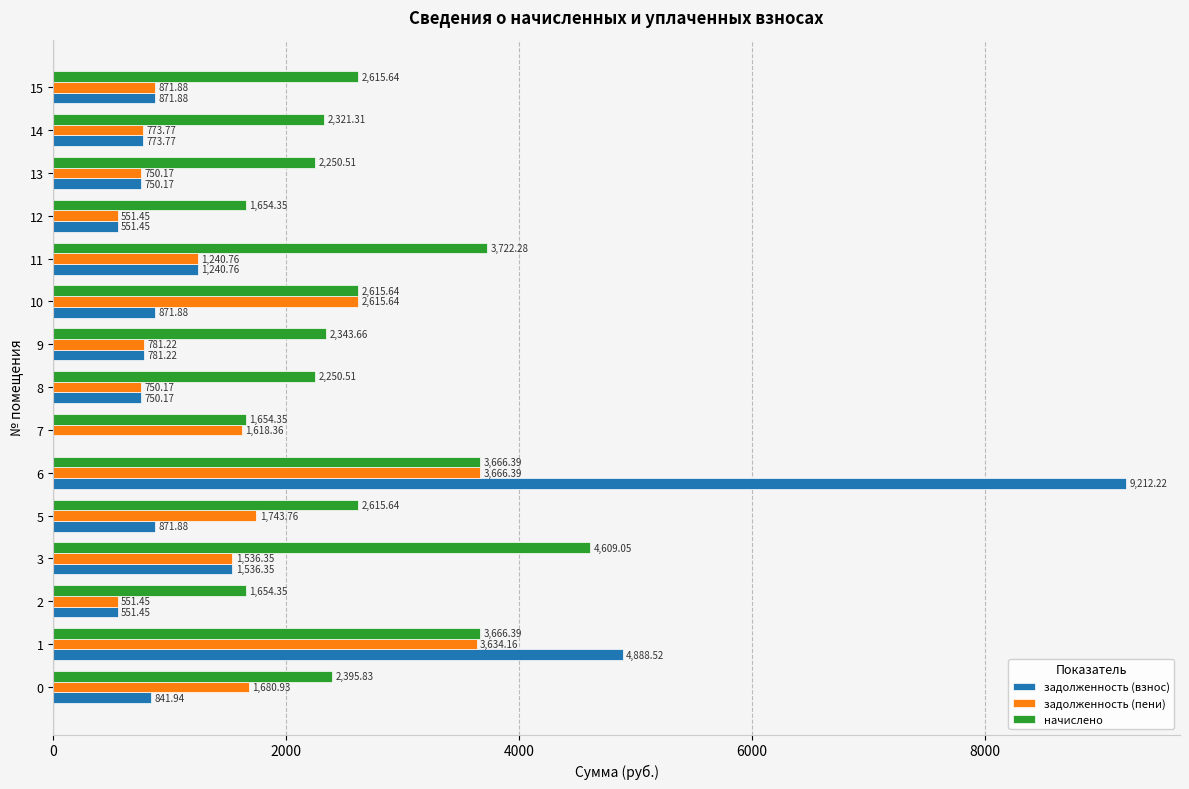

What is the total value across all series at 0?

4918.7